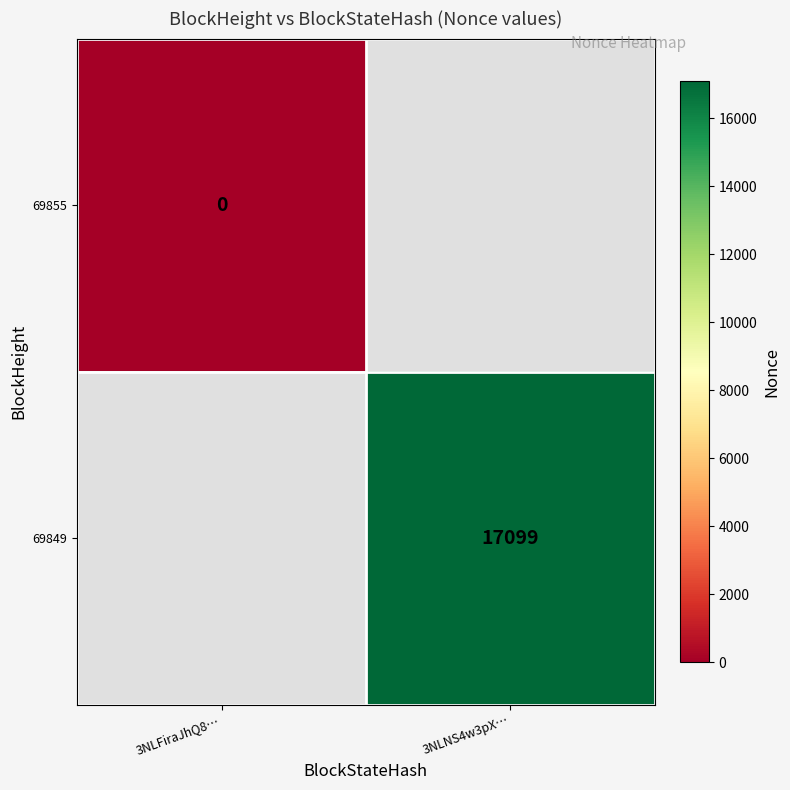

Is it true that 69849 equals 17099 at 3NLNS4w3pX…?

True